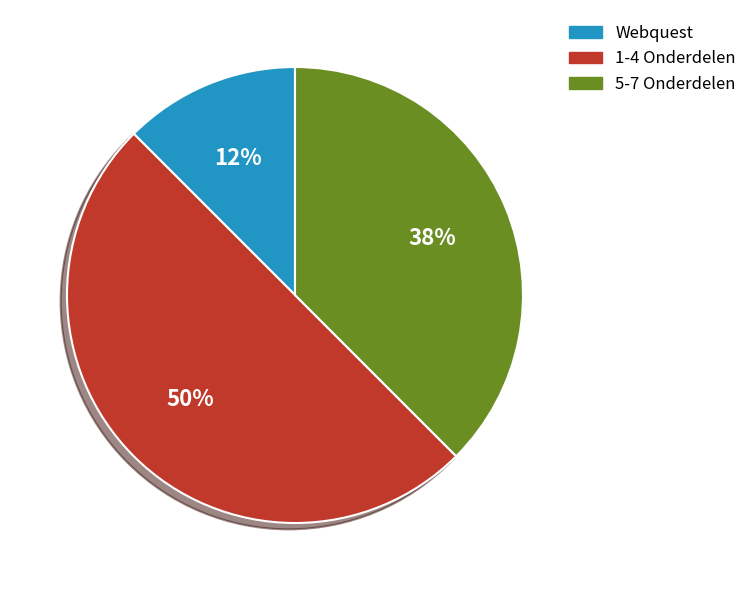

How many segments does this pie chart have?

3